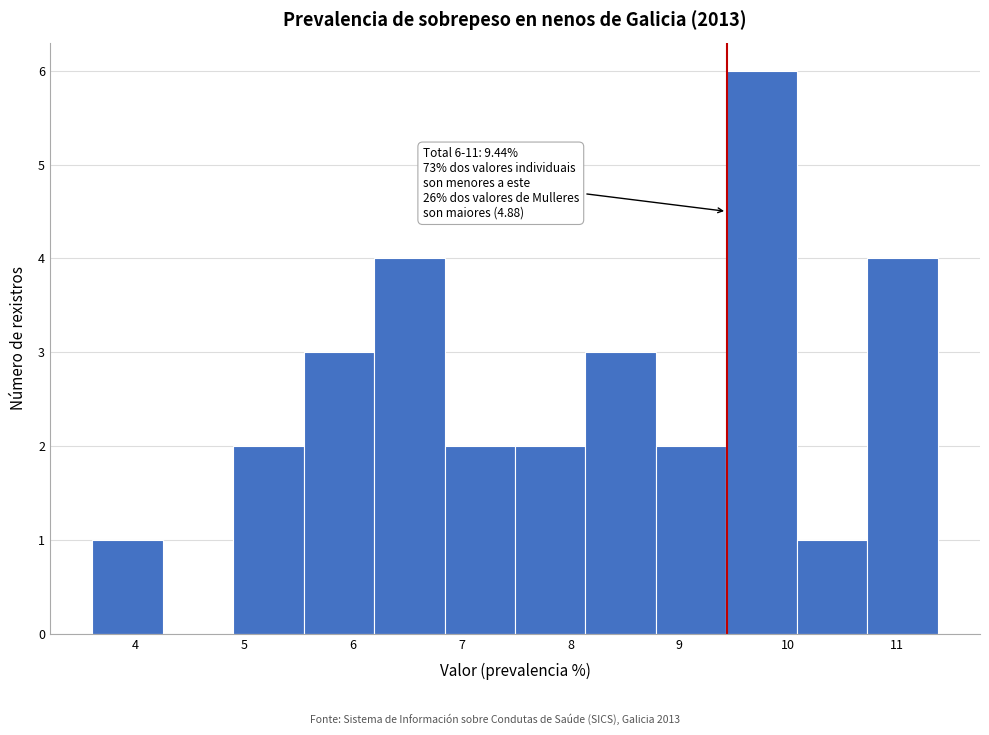

Which range on the x-axis has the tallest bar?

9.4 to 10.1